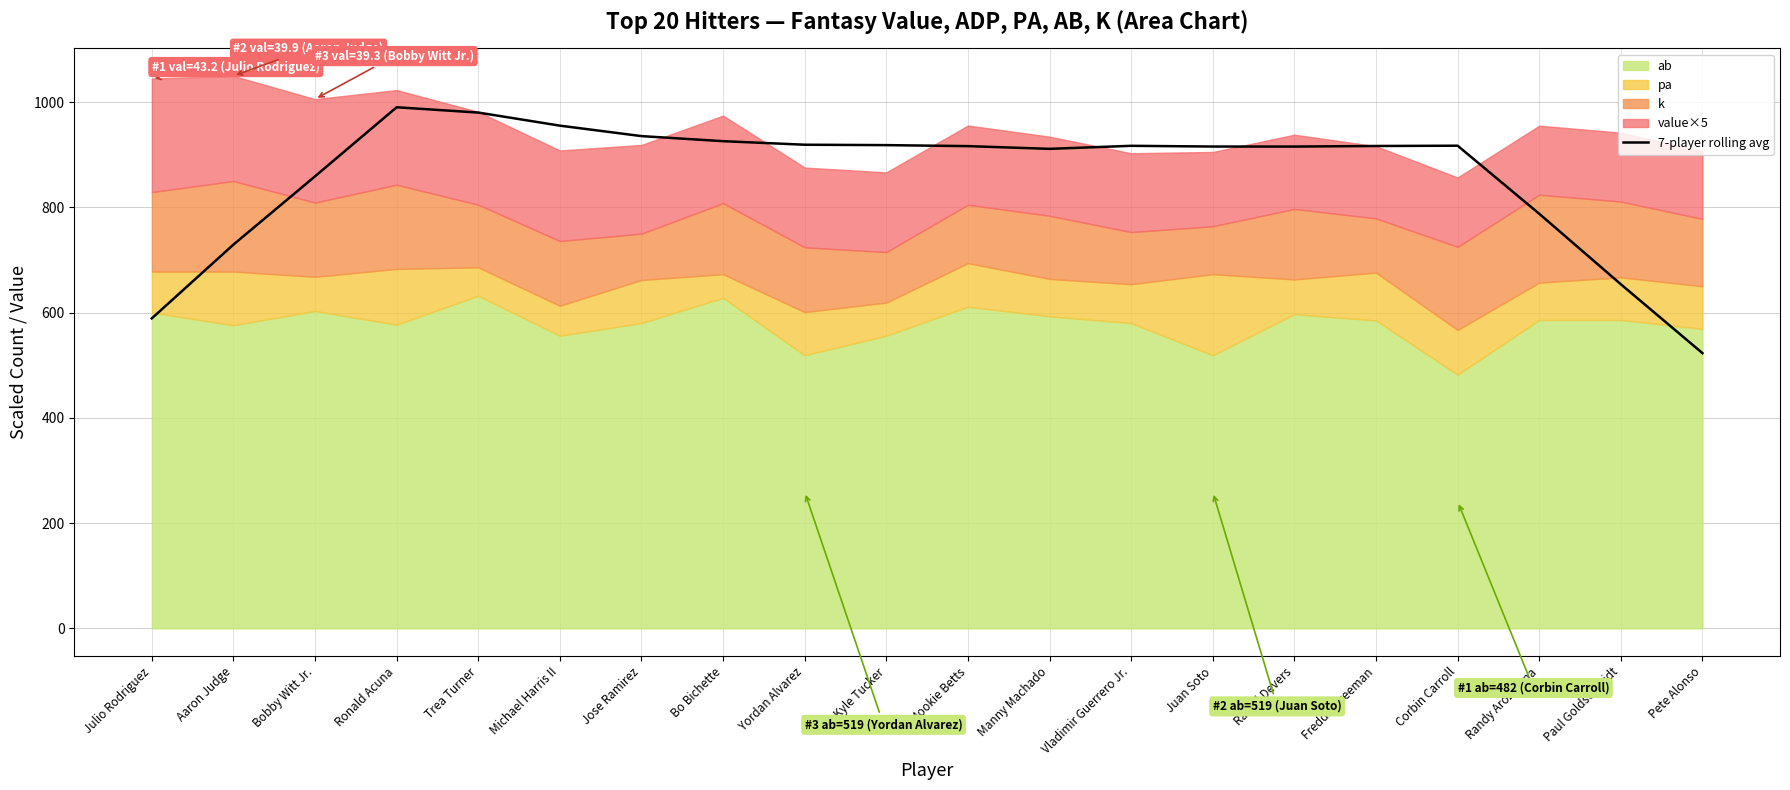

Rank the categories by value from lowest to highest.

Pete Alonso, Julio Rodriguez, Paul Goldschmidt, Aaron Judge, Randy Arozarena, Bobby Witt Jr., Manny Machado, Rafael Devers, Juan Soto, Mookie Betts, Freddie Freeman, Vladimir Guerrero Jr., Corbin Carroll, Kyle Tucker, Yordan Alvarez, Bo Bichette, Jose Ramirez, Michael Harris II, Trea Turner, Ronald Acuna